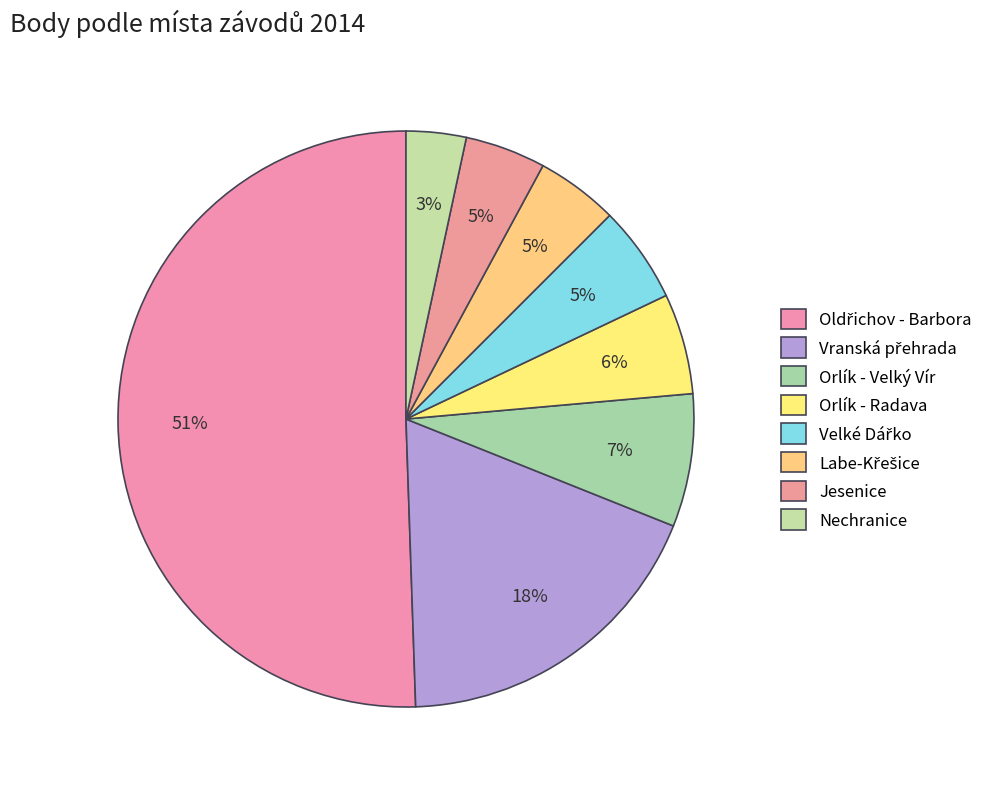

Count the number of slices in the pie.

8